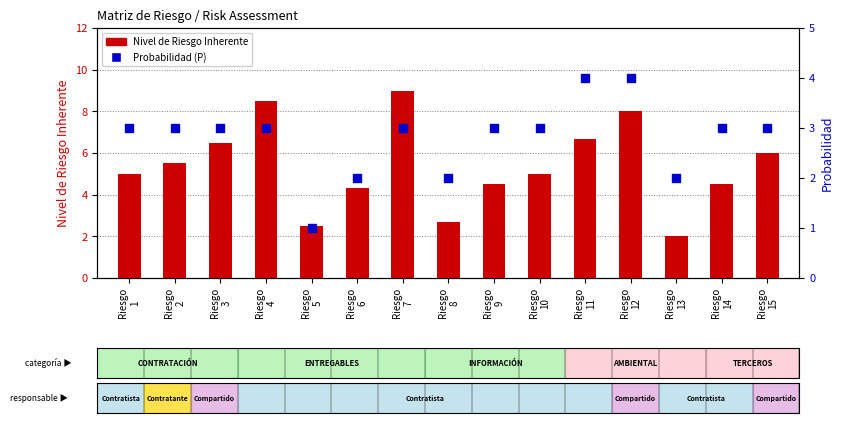

At how many categories does at least one series exceed 5?

7